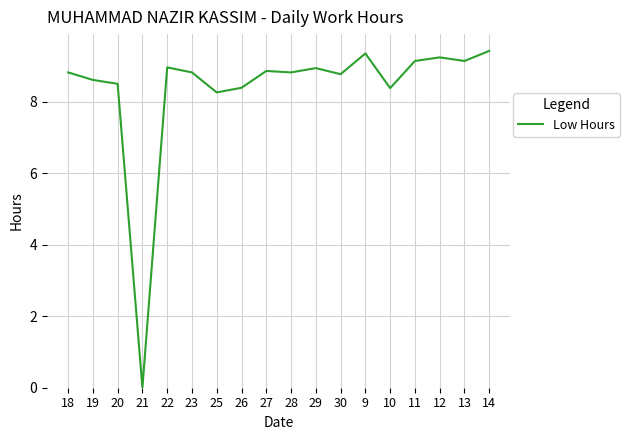

The value at 12 is 15.9. True or false?

False